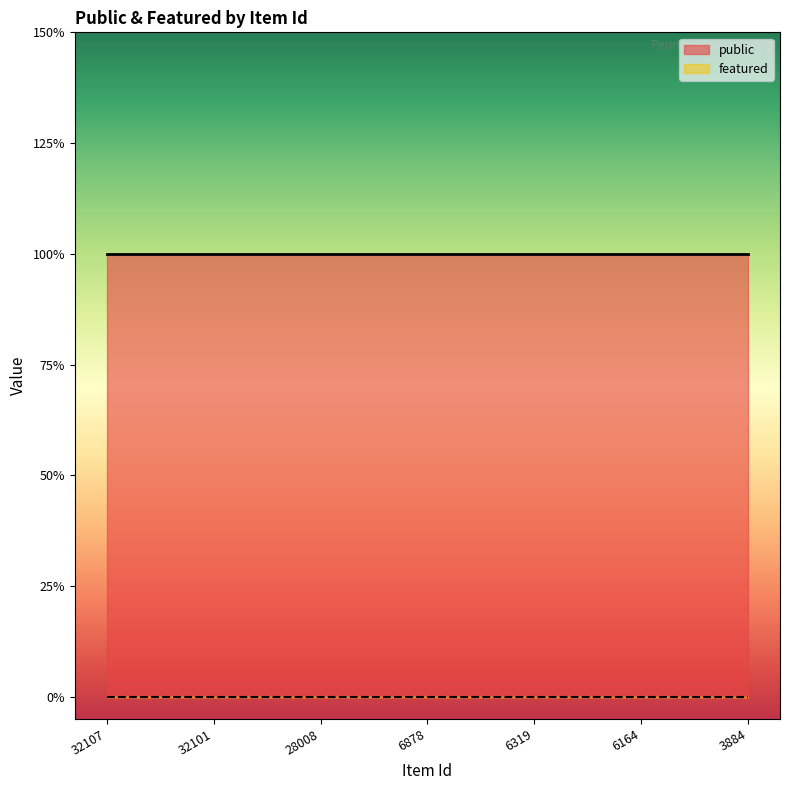

True or false: public has more than 2 interior local peaks.

False